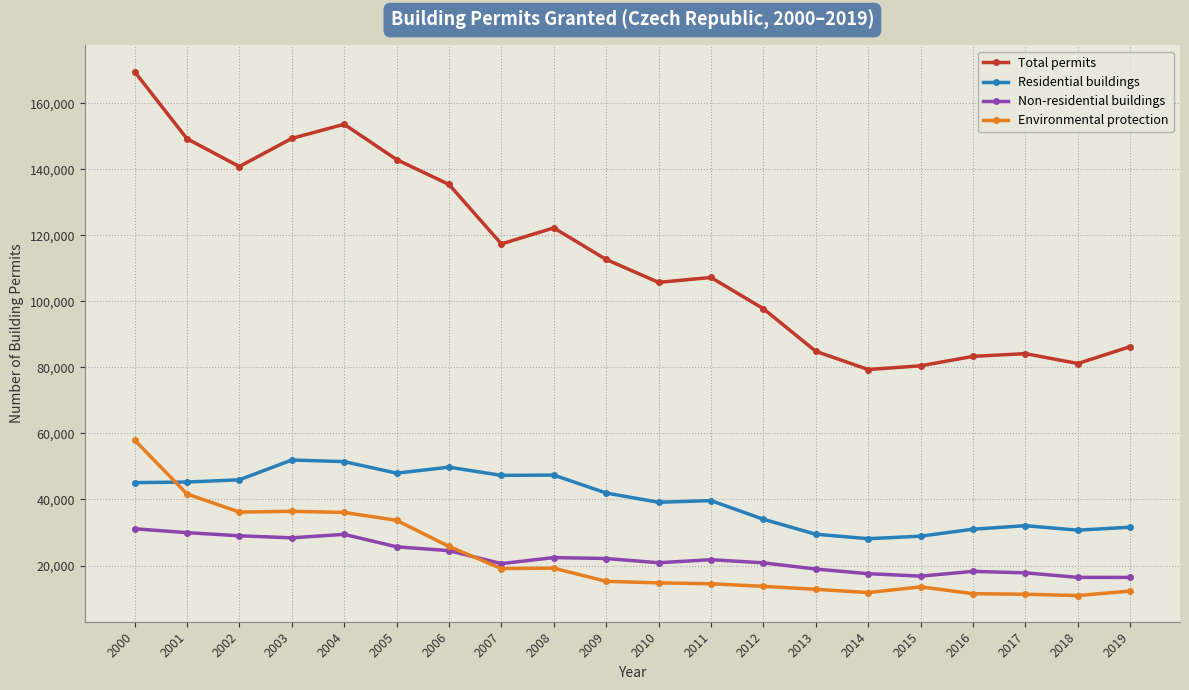

True or false: Residential buildings has more than 2 interior local peaks.

True